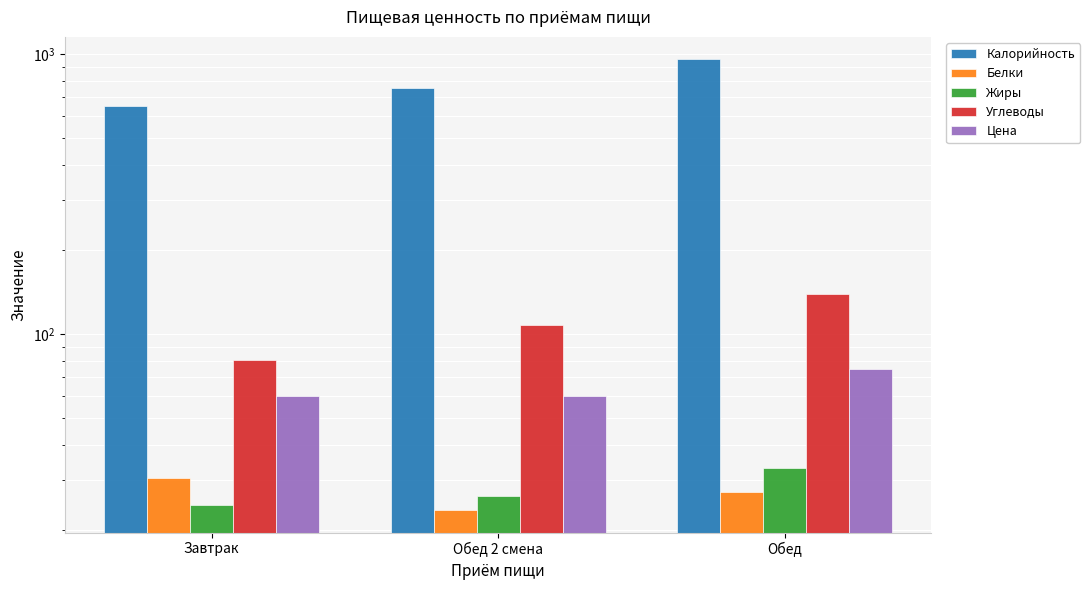

How many bars are there in total?

15